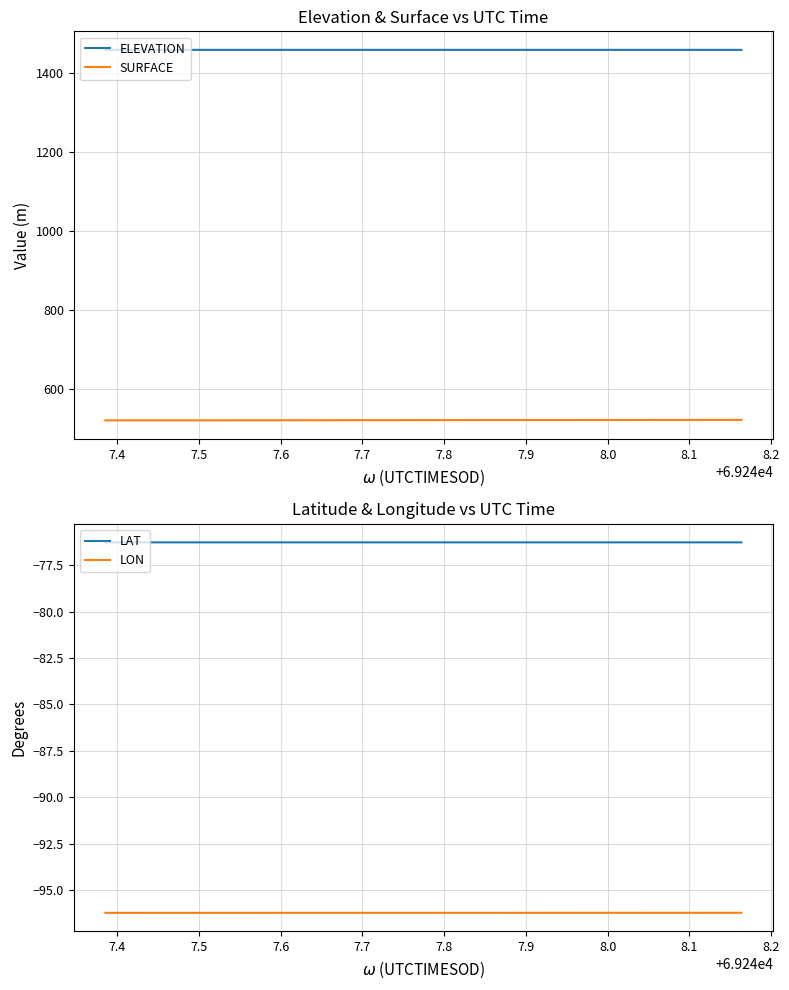

What is the maximum value for SURFACE?

521.6